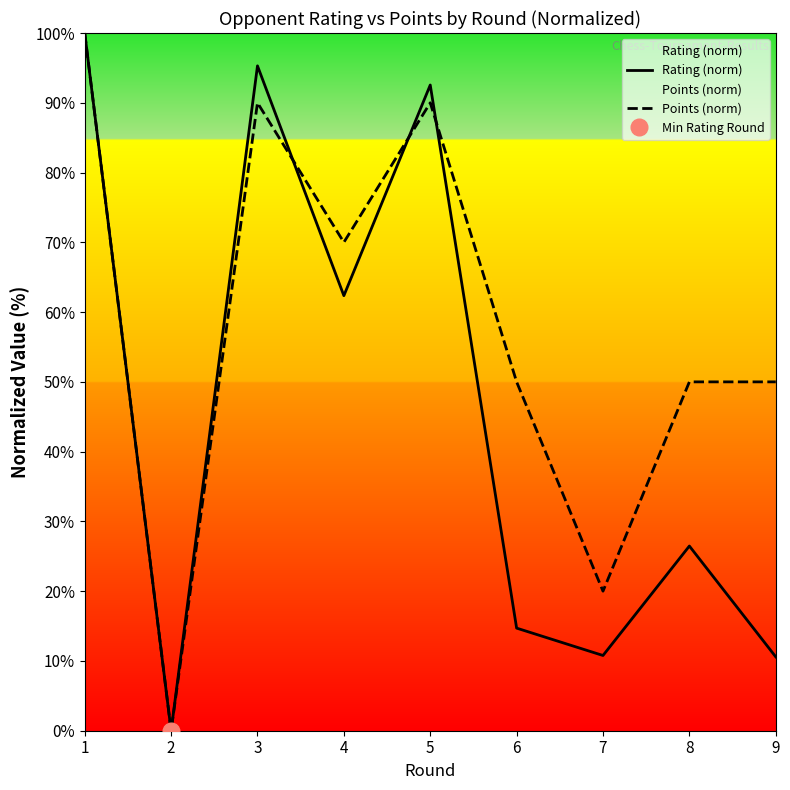

Which series changed the most between 5 and 9?

Rating (norm)